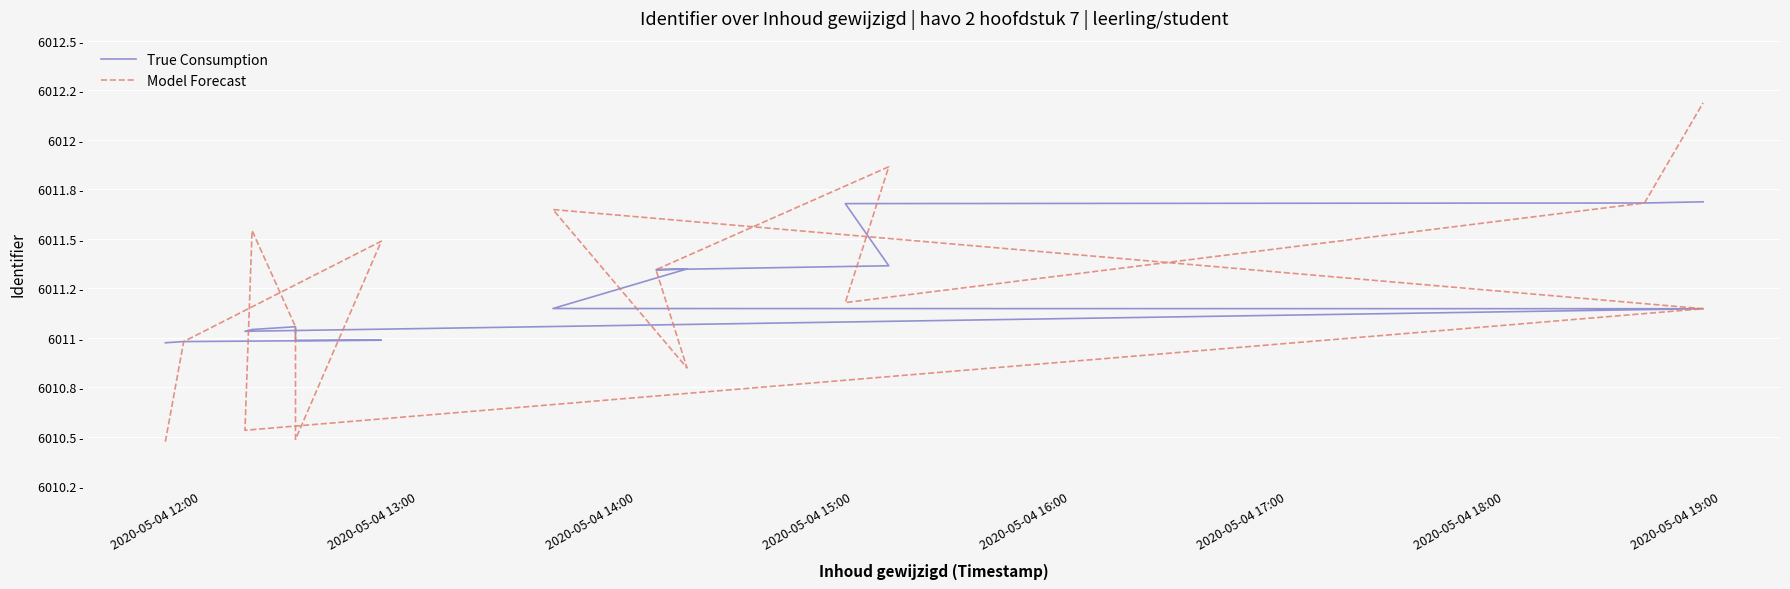

What position from the left is 2020-05-04 19:00?

8